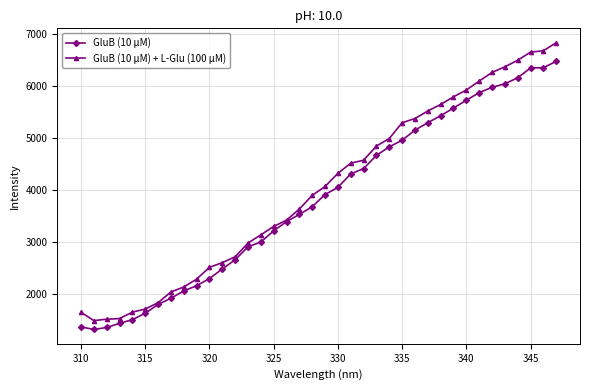

Does the chart display data point markers on the line(s)?

Yes